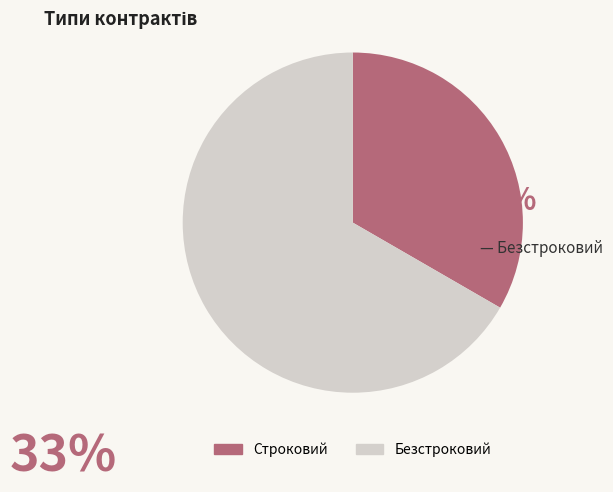

How many segments does this pie chart have?

2